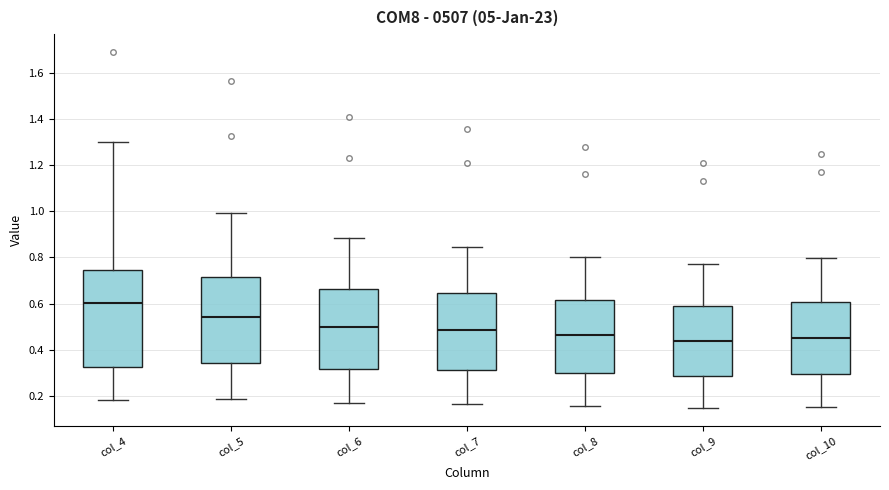

Reading left to right, transcribe this box plot: for each box, give where its median line is, the range the box spans, and where its two whiskers end, as read against the y-axis. The values are not printed on the chart, so give them approximately, as read against the axis.

col_4: median 0.60, box 0.32 to 0.74, whiskers 0.18 to 1.30
col_5: median 0.54, box 0.34 to 0.72, whiskers 0.18 to 1.00
col_6: median 0.50, box 0.32 to 0.66, whiskers 0.16 to 0.88
col_7: median 0.48, box 0.32 to 0.64, whiskers 0.16 to 0.84
col_8: median 0.46, box 0.30 to 0.62, whiskers 0.16 to 0.80
col_9: median 0.44, box 0.28 to 0.58, whiskers 0.14 to 0.78
col_10: median 0.44, box 0.30 to 0.60, whiskers 0.14 to 0.80